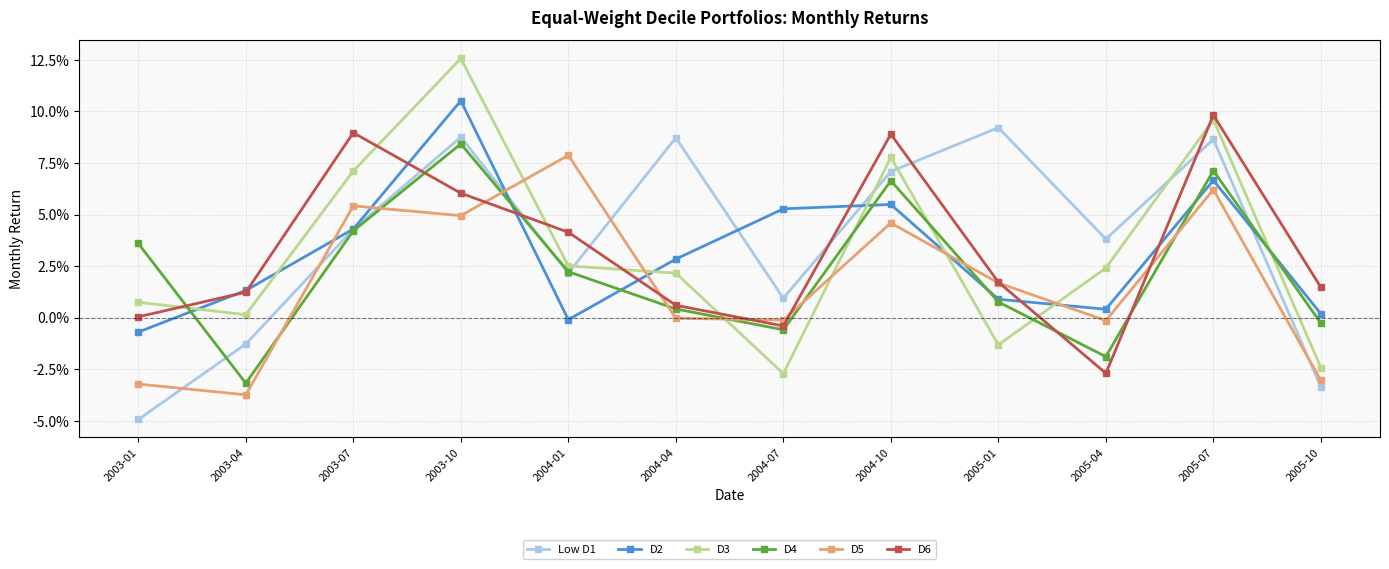

What are all the series names shown in the legend?

Low D1, D2, D3, D4, D5, D6